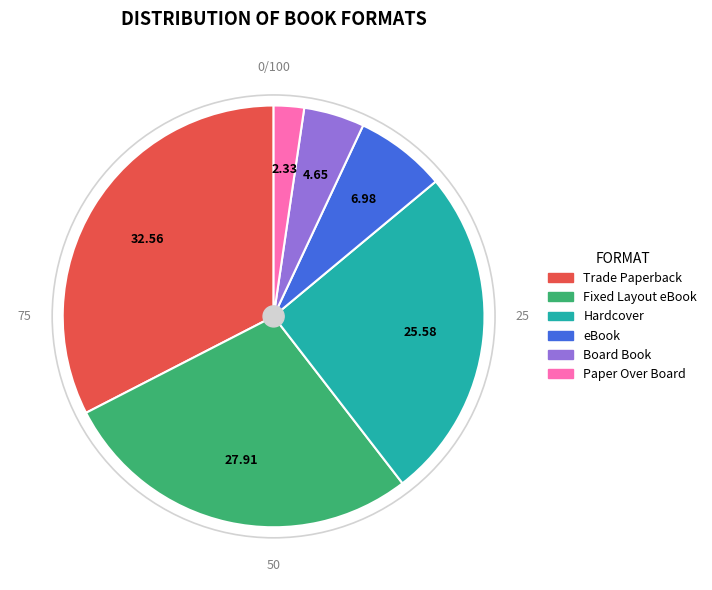

How many segments does this pie chart have?

6